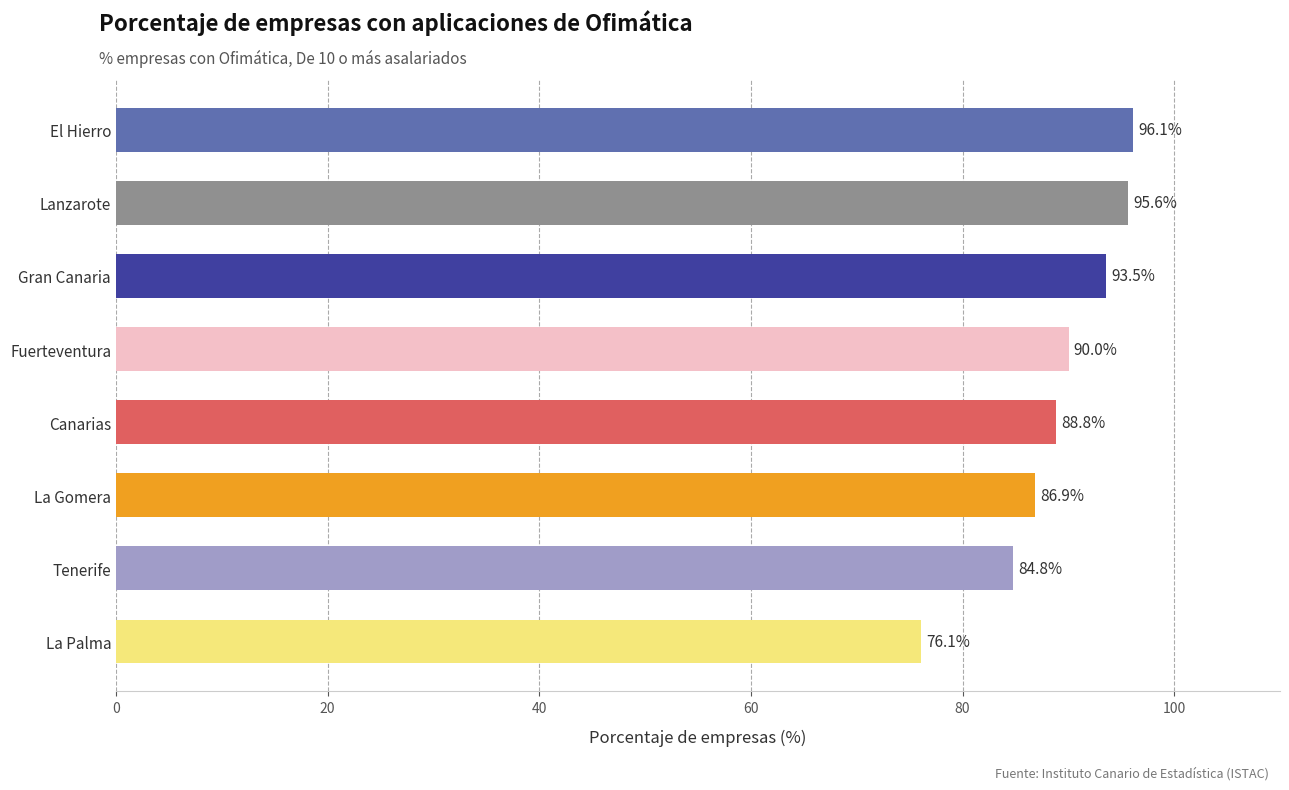

The value at Lanzarote is 95.6. True or false?

True